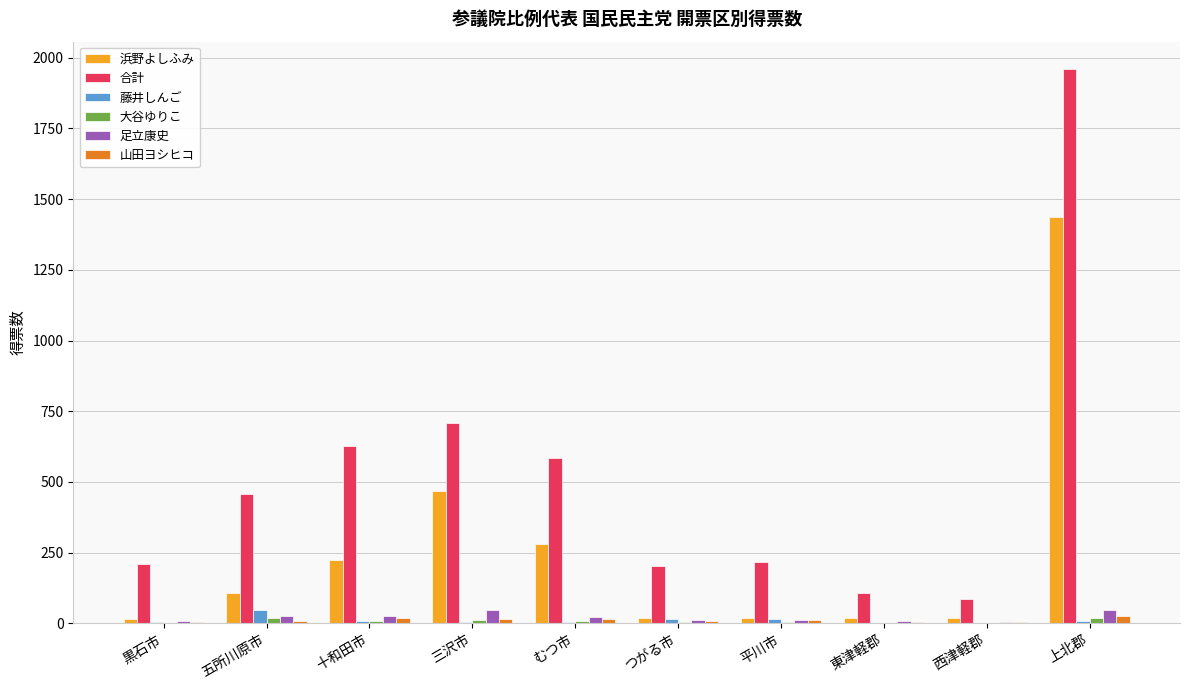

Which category has the highest value in the 浜野よしふみ series?

上北郡